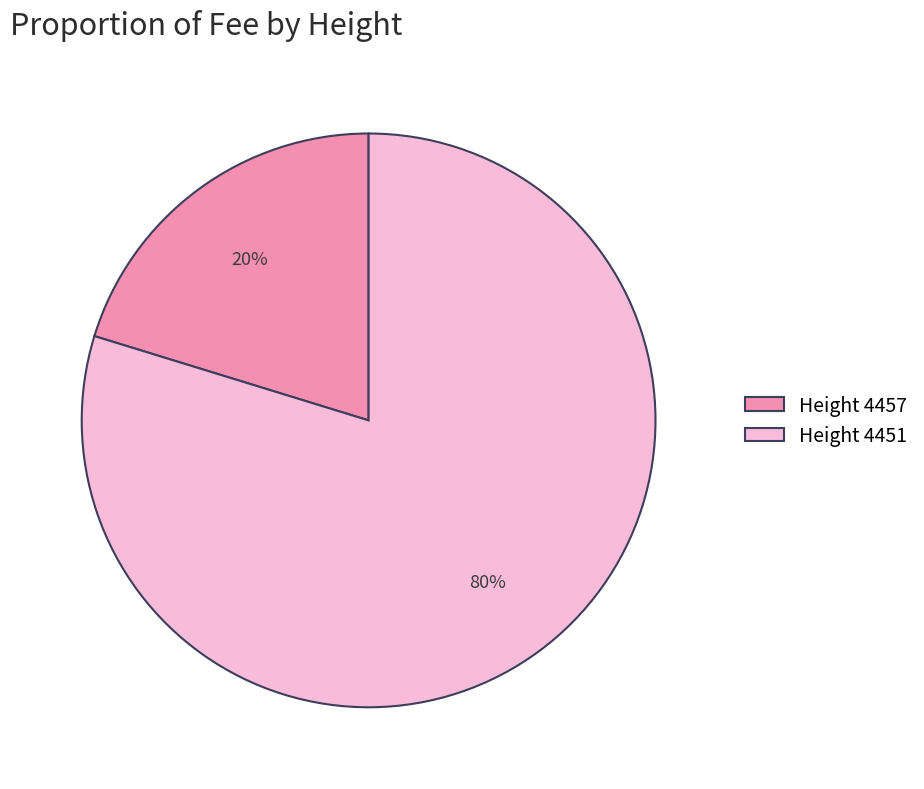

How many segments does this pie chart have?

2